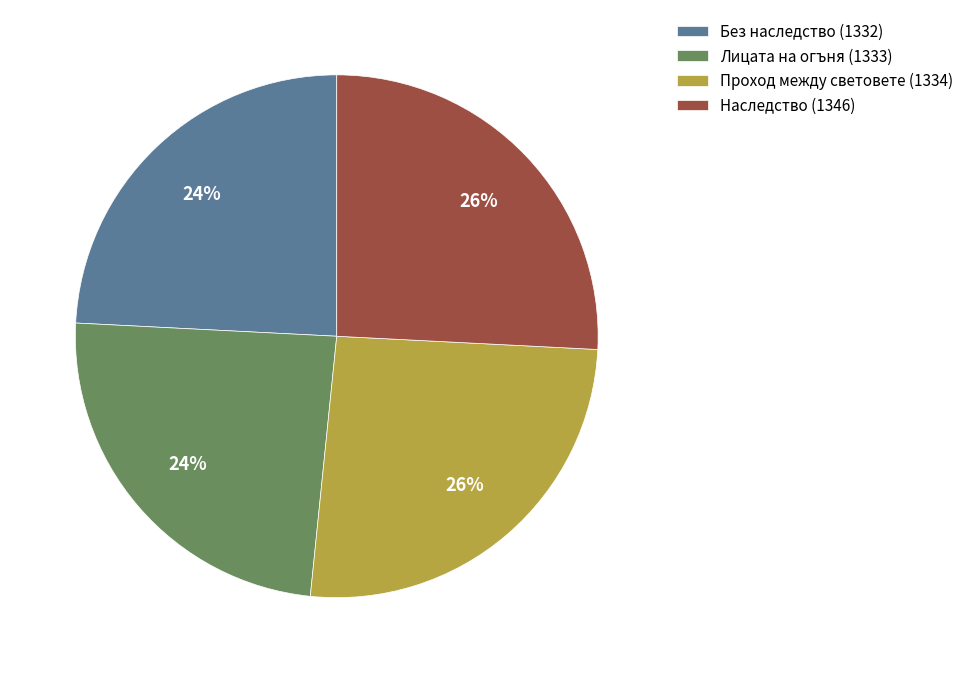

To the nearest percent, what portion does Наследство (1346) represent?

26%